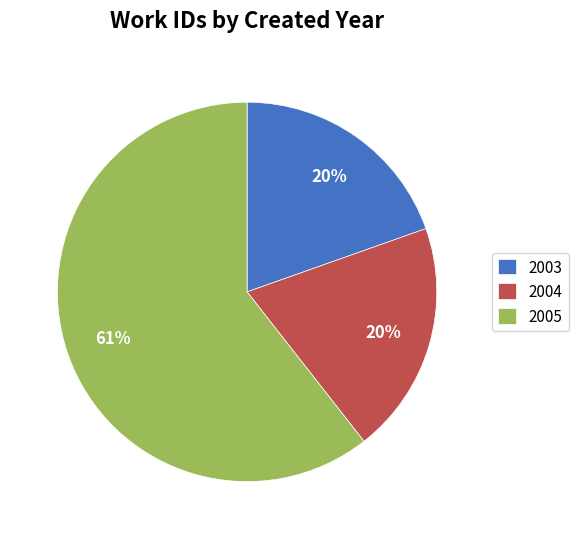

Is it true that 2004 is 20% of the pie?

True